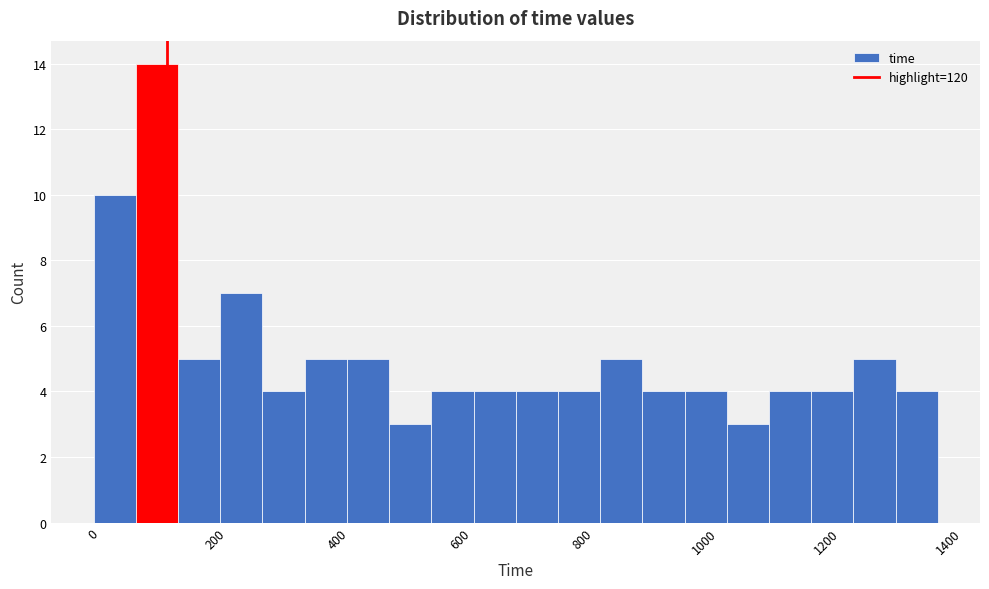

Around what value on the x-axis is the tallest bar? Give the approximate position of its centre, as read against the axis.

100